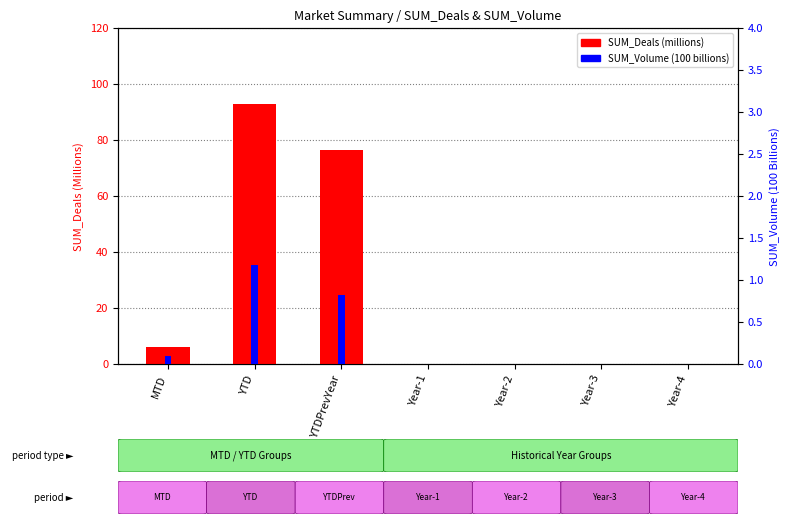

True or false: SUM_Deals (M) has a value of 10.8 at MTD.

False